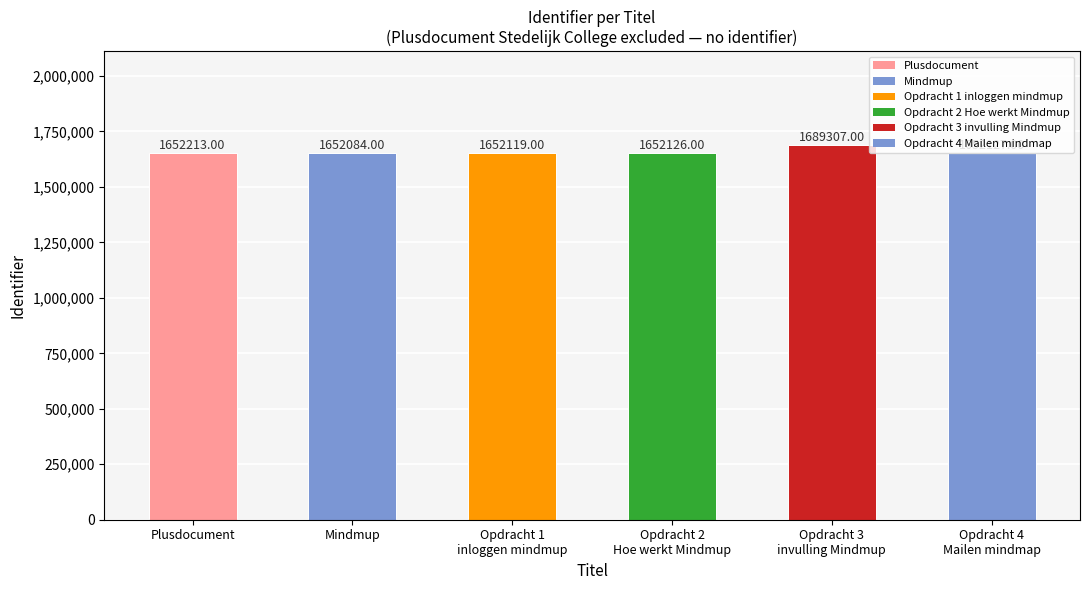

Reading left to right, transcribe all the data shown in this chart.

1652213	1652084	1652119	1652126	1689307	1652127